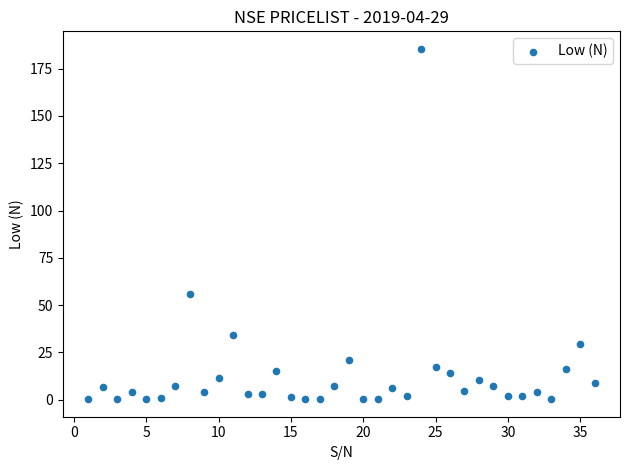

What is the range of X values (max minus min)?

35.0